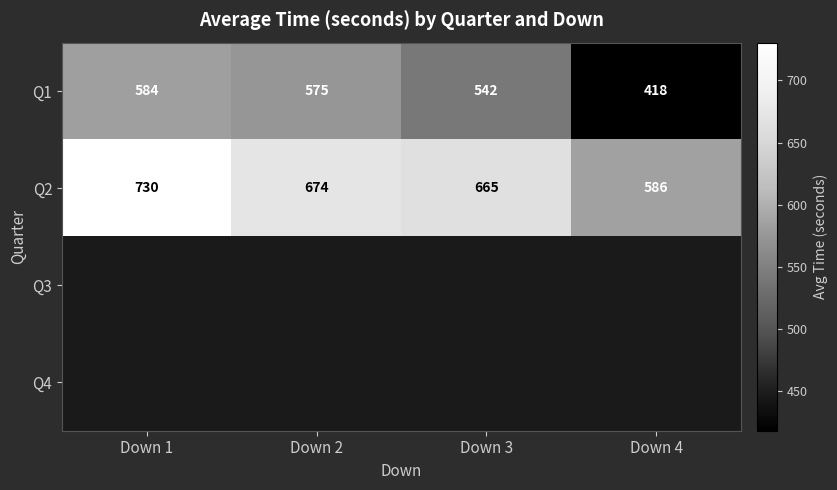

Count the number of categories in the chart.

4